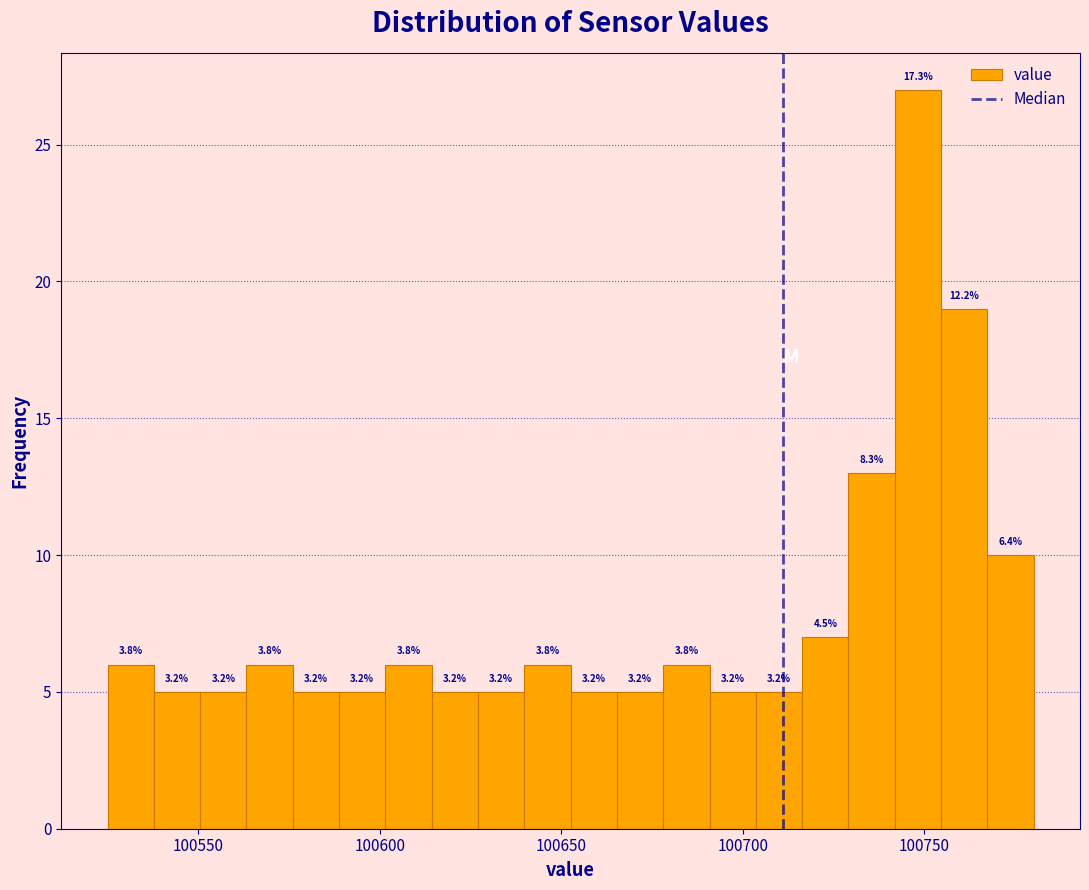

Around what value on the x-axis is the tallest bar? Give the approximate position of its centre, as read against the axis.

100750